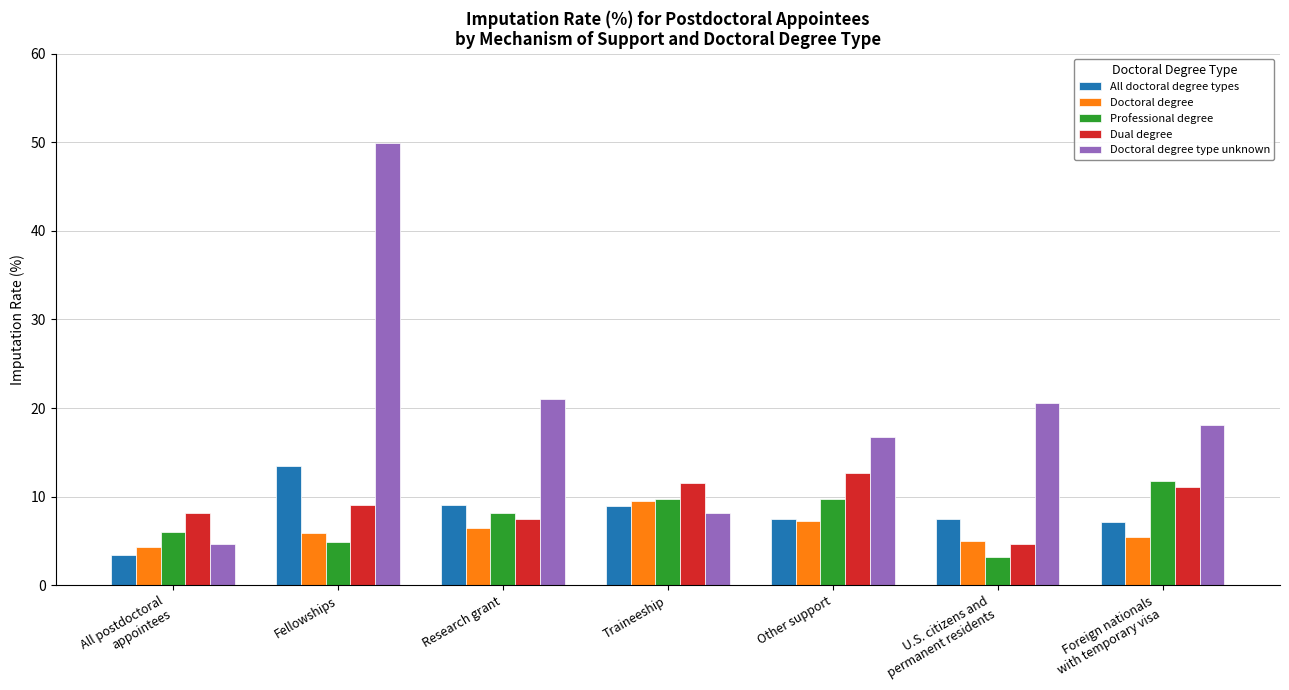

At how many categories does at least one series exceed 16?

5